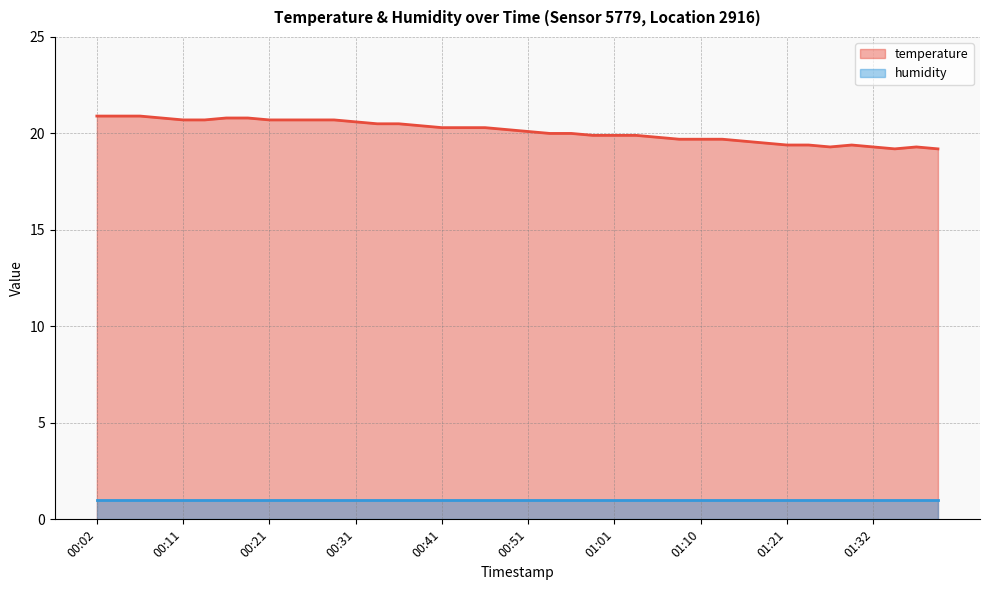

At which category does the chart reach its peak across all series?

00:02